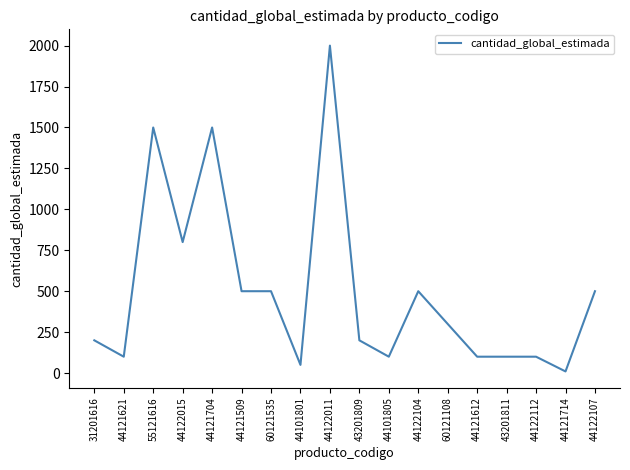

At which category does the data reach its first local peak?

55121616